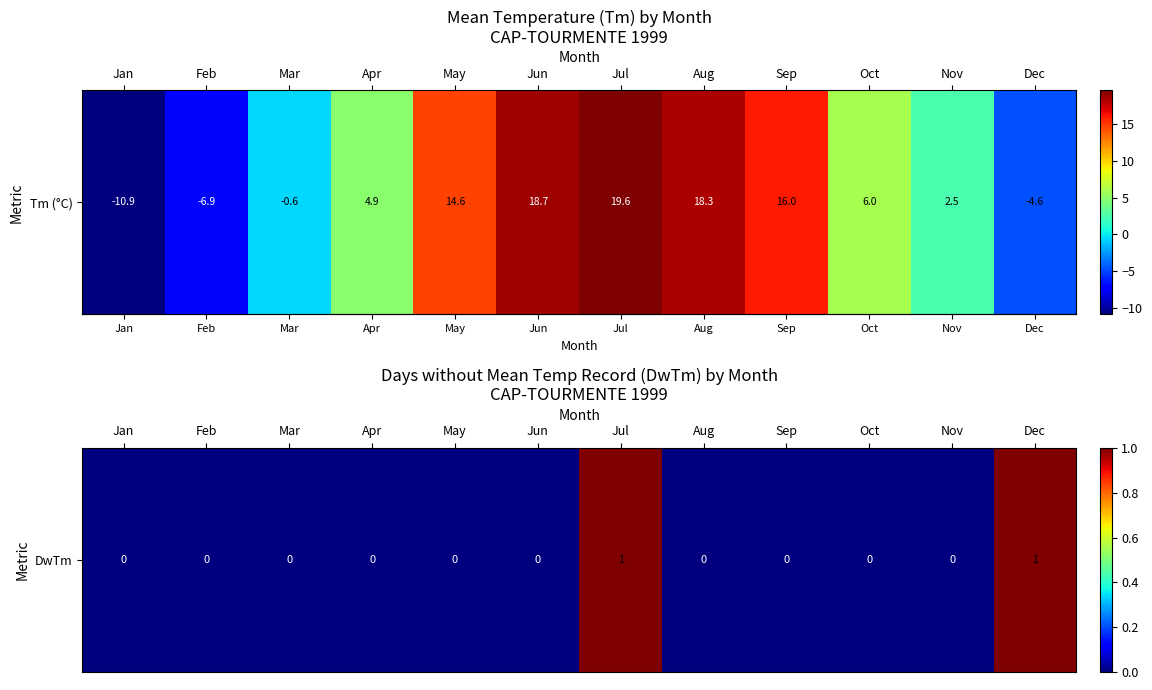

True or false: the data shows 0 at Sep.

True